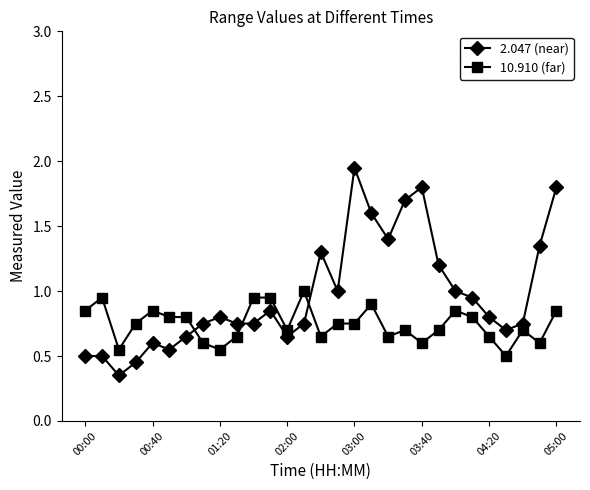

How many lines are shown in the chart?

2